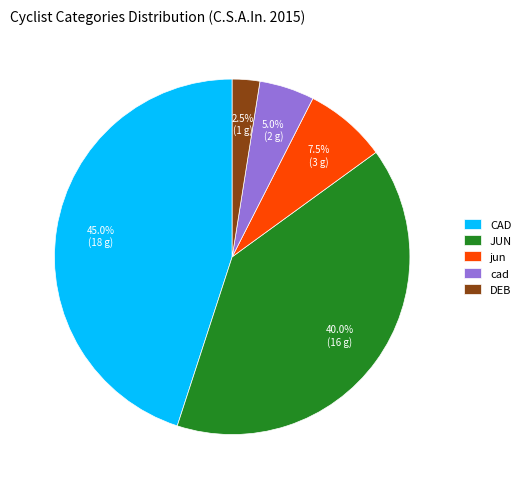

Which category has the smallest portion of the pie?

DEB